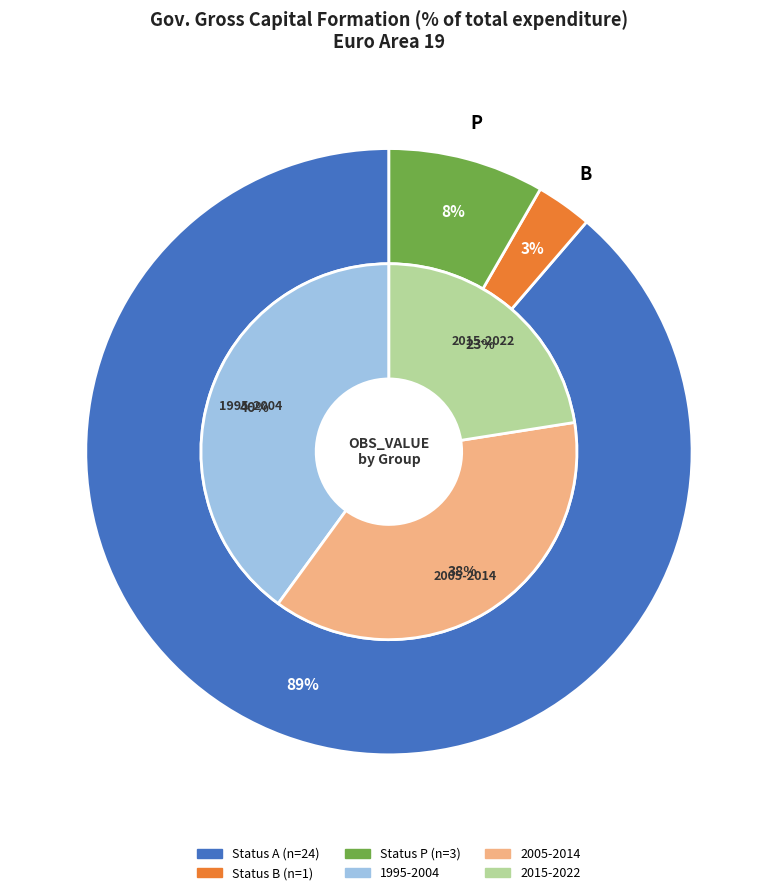

Do 1996 and 2009 together represent more than half of the pie?

No